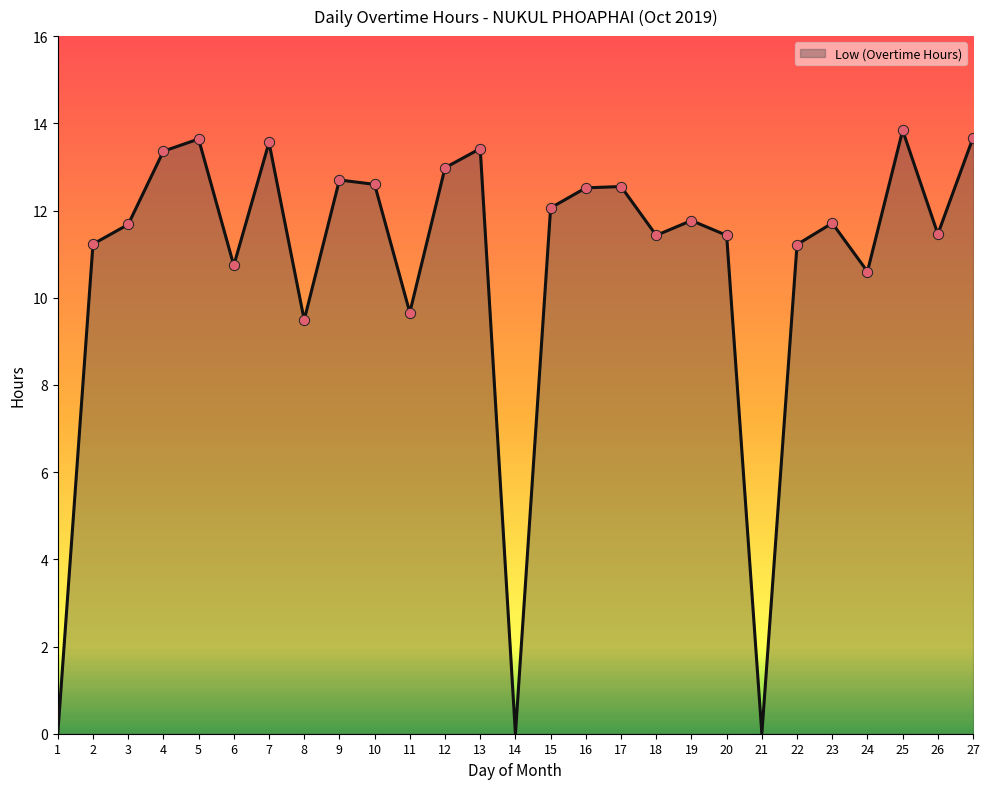

Which has a higher value, 21 or 3?

3